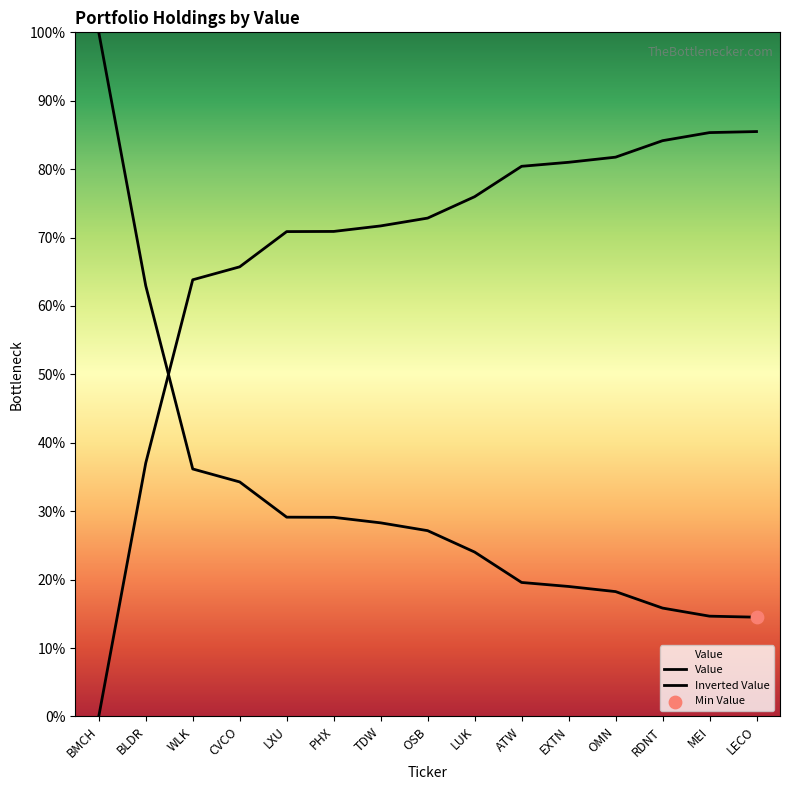

What is the ratio of the value at WLK to the value at ATW?

1.8